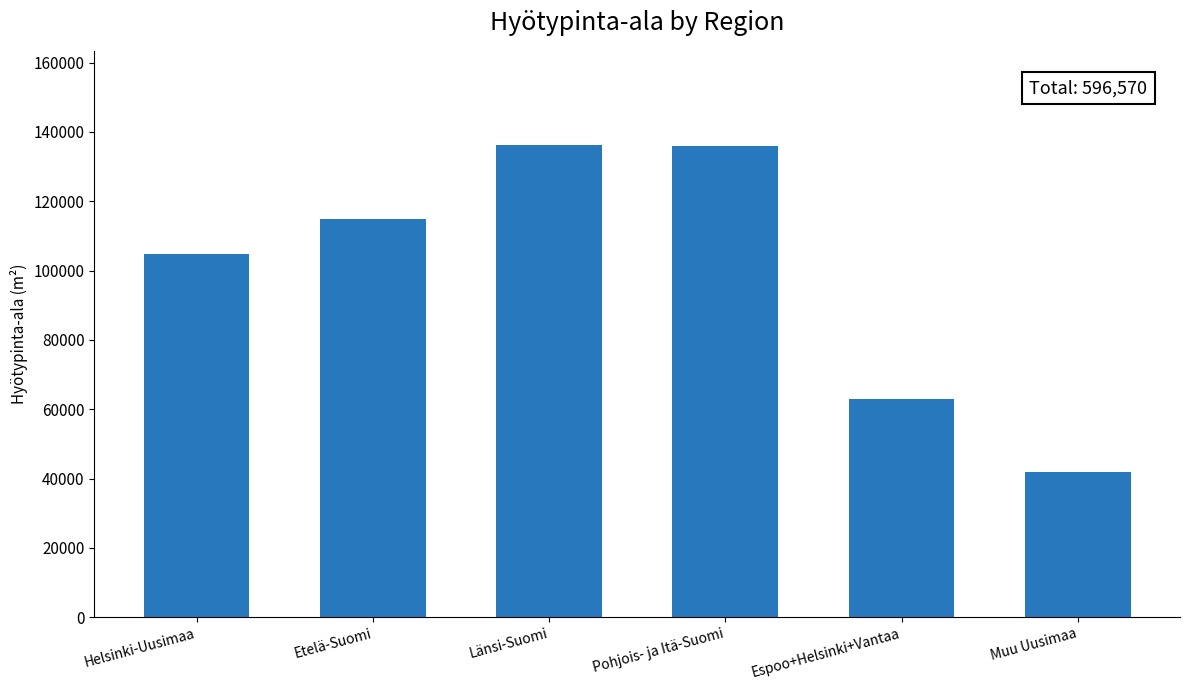

What is the sum of all values?

596570.0